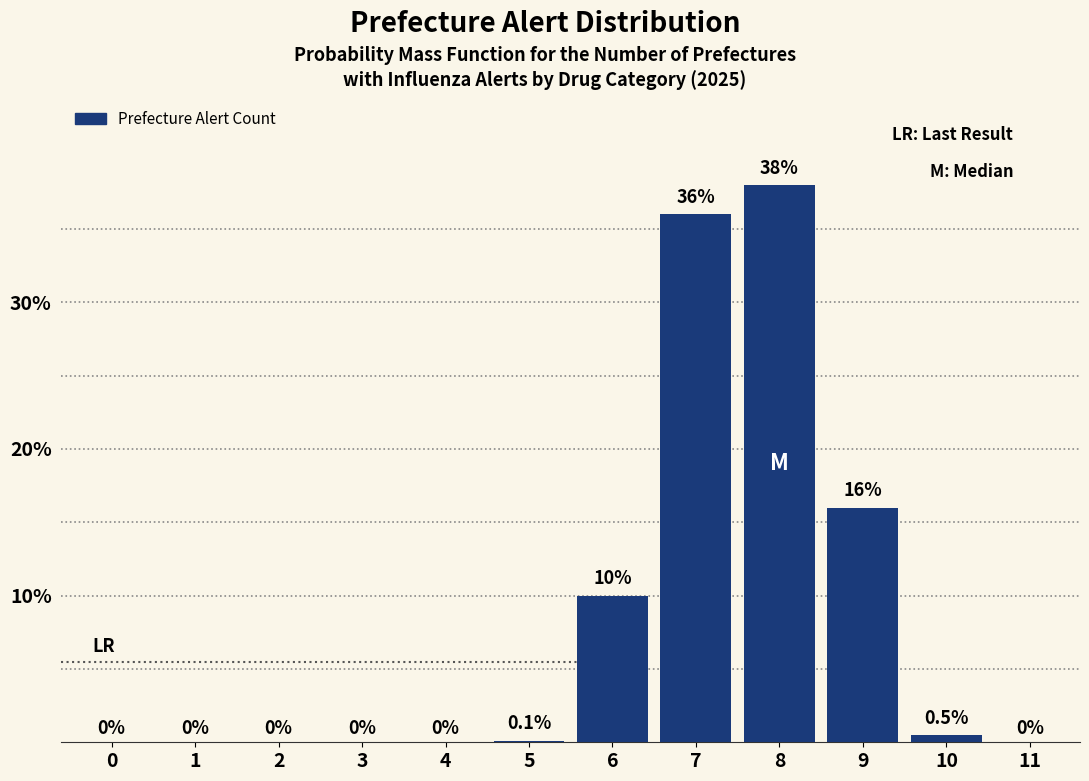

Reading left to right, transcribe all the data shown in this chart.

0=0.0	1=0.0	2=0.0	3=0.0	4=0.0	5=0.1	6=10.0	7=36.0	8=38.0	9=16.0	10=0.5	11=0.0